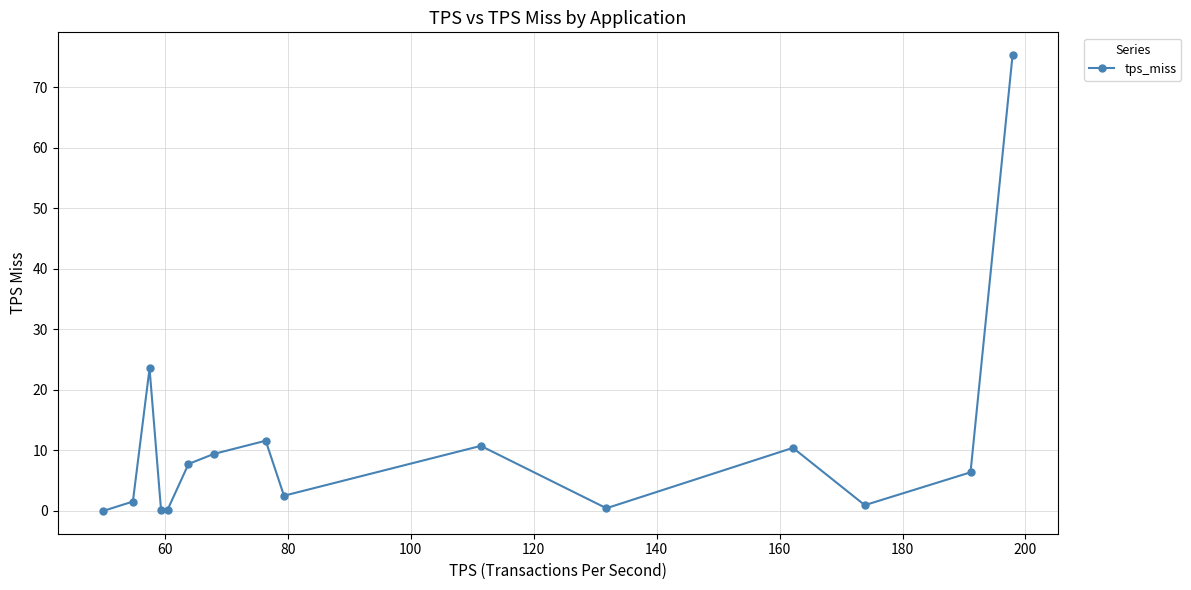

What is the greatest value displayed?

75.3